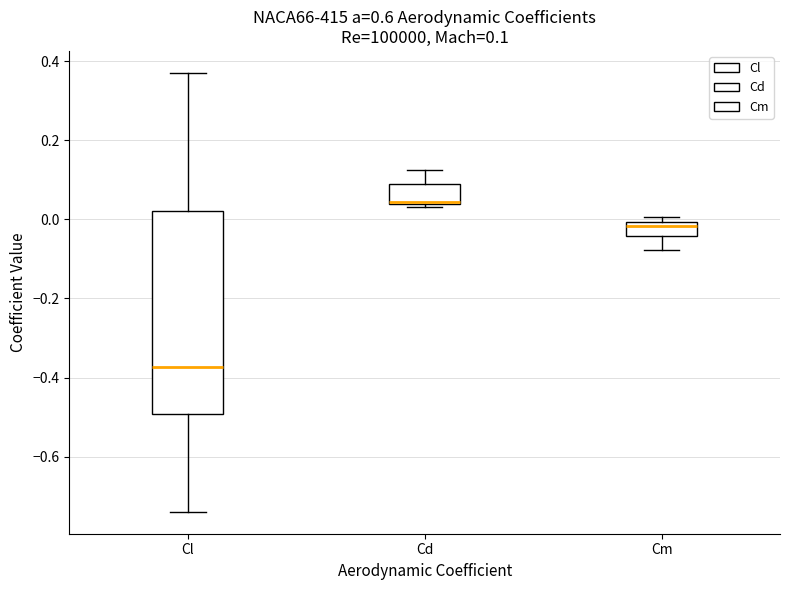

Which box is the tallest, from its lower edge to its upper edge?

Cl